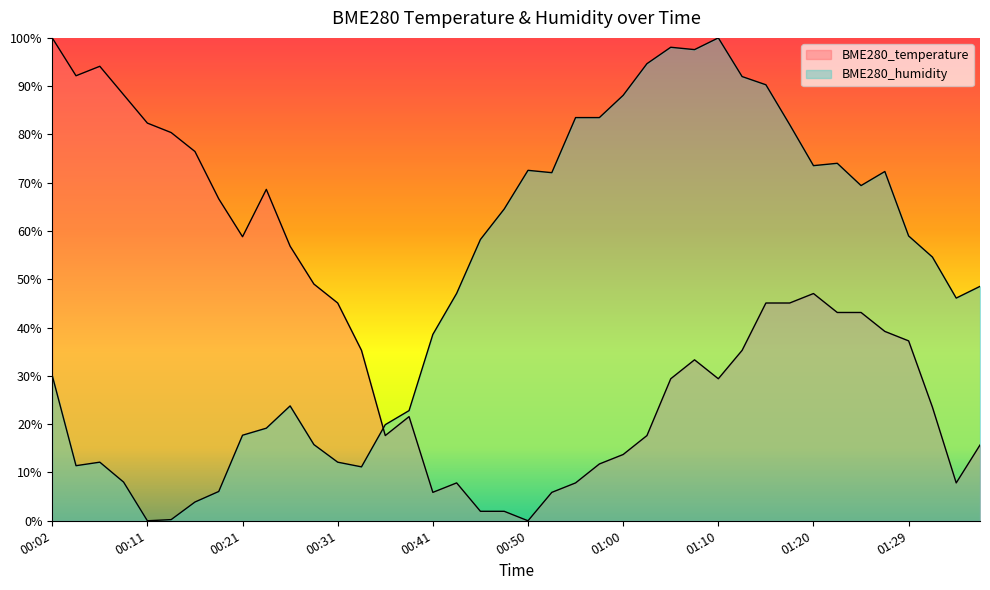

Reading left to right, transcribe all the data shown in this chart.

BME280_temperature: 100.0	92.2	94.1	88.2	82.4	80.4	76.5	66.7	58.8	68.6	56.9	49.0	45.1	35.3	17.6	21.6	5.9	7.8	2.0	2.0	0.0	5.9	7.8	11.8	13.7	17.6	29.4	33.3	29.4	35.3	45.1	45.1	47.1	43.1	43.1	39.2	37.3	23.5	7.8	15.7
BME280_humidity: 30.1	11.4	12.1	8.0	0.0	0.2	3.9	6.1	17.7	19.2	23.8	15.8	12.1	11.2	19.9	22.8	38.6	47.1	58.3	64.6	72.6	72.1	83.5	83.5	88.1	94.7	98.1	97.6	100.0	92.0	90.3	82.0	73.5	74.0	69.4	72.3	59.0	54.6	46.1	48.5